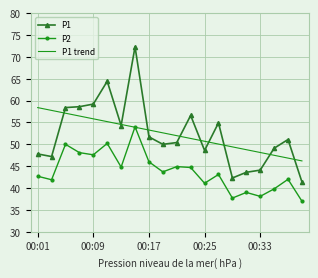

List the series in order of their peak value, lowest first.

P2, P1 trend, P1